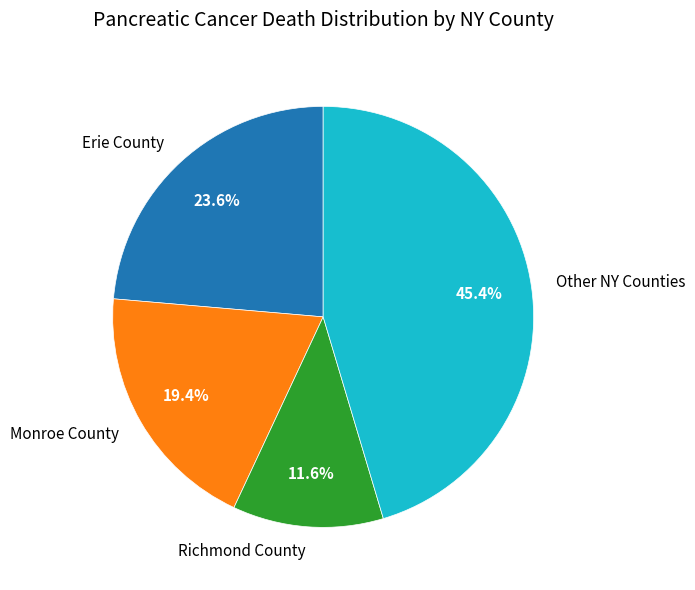

How many slices are in this pie chart?

4